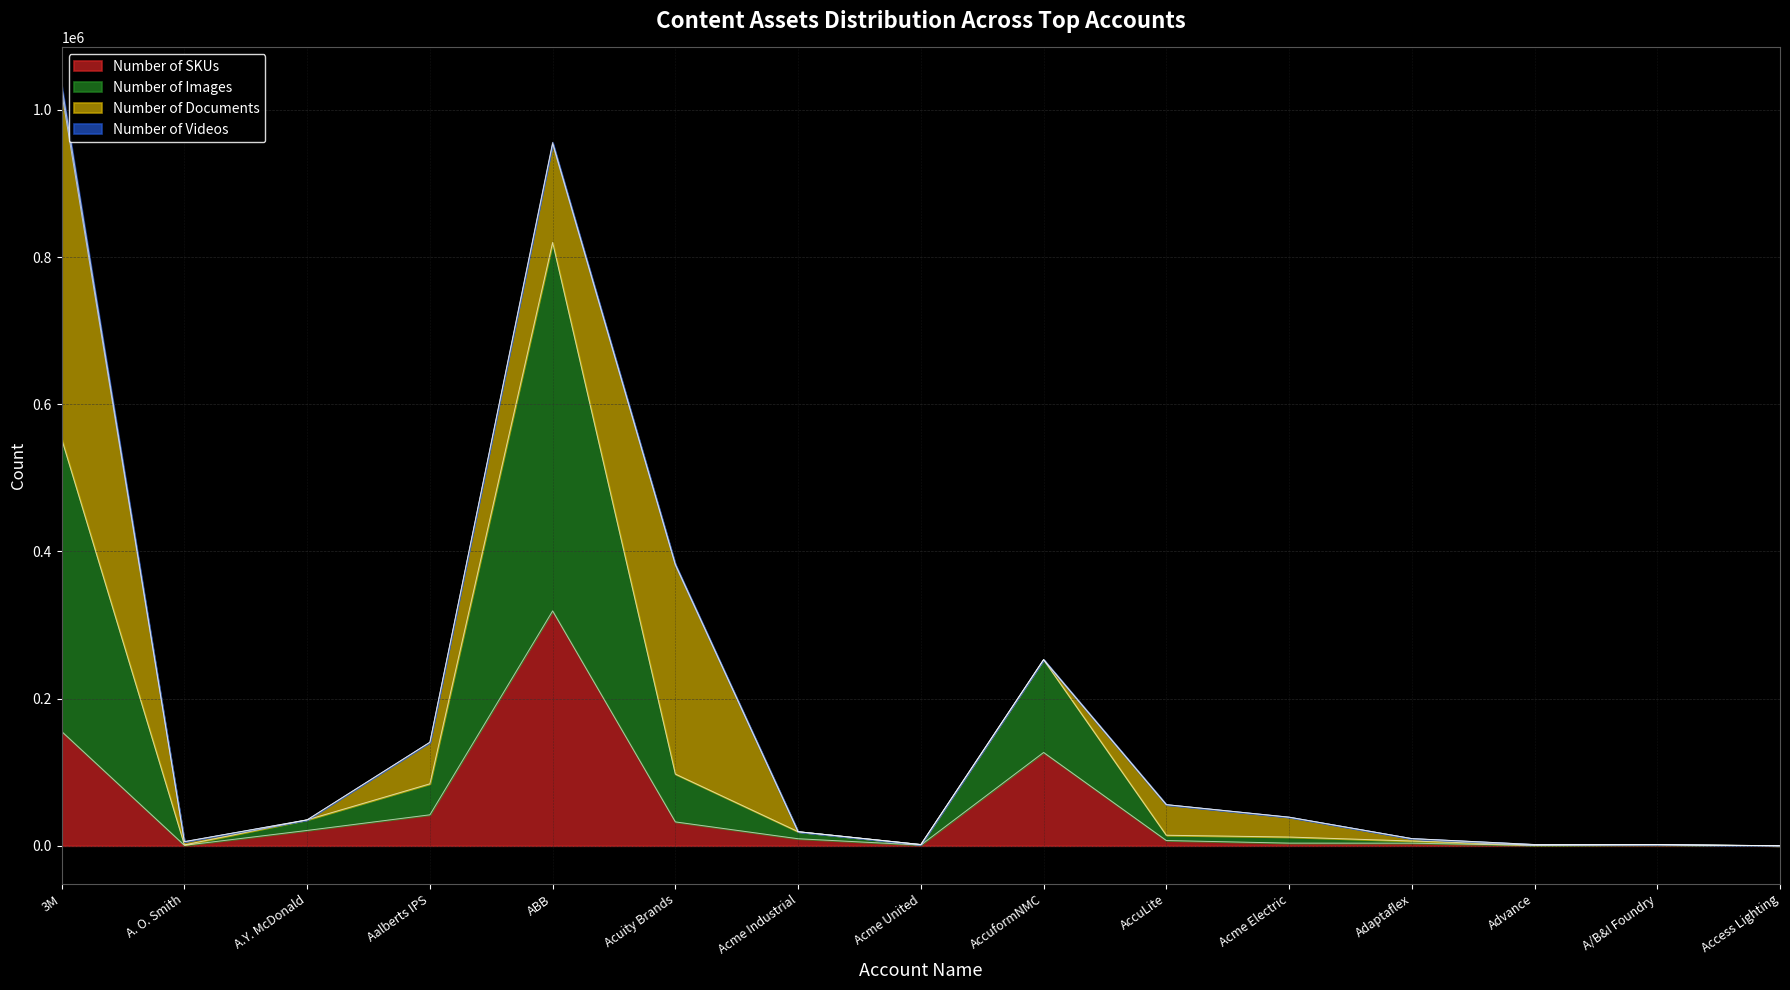

At which label does Number of SKUs reach its peak?

ABB